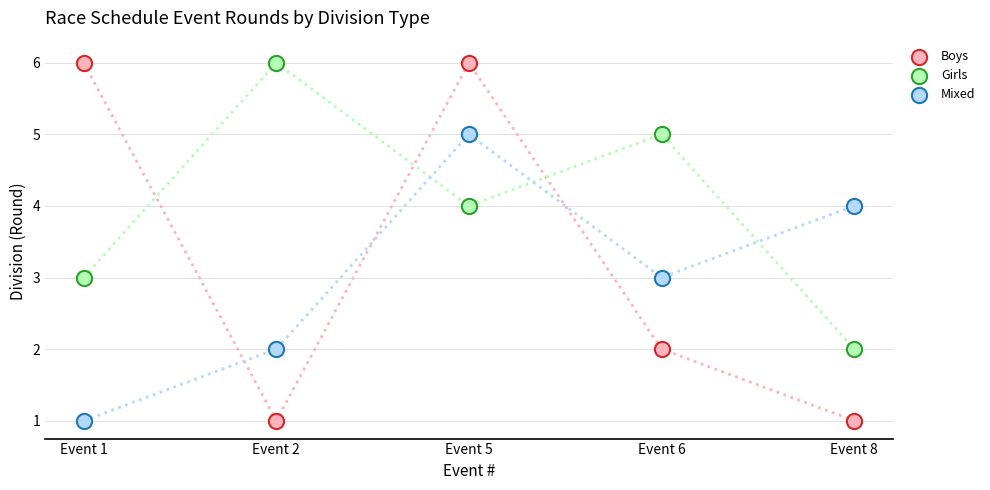

Which series has the largest Y range (max minus min)?

Boys